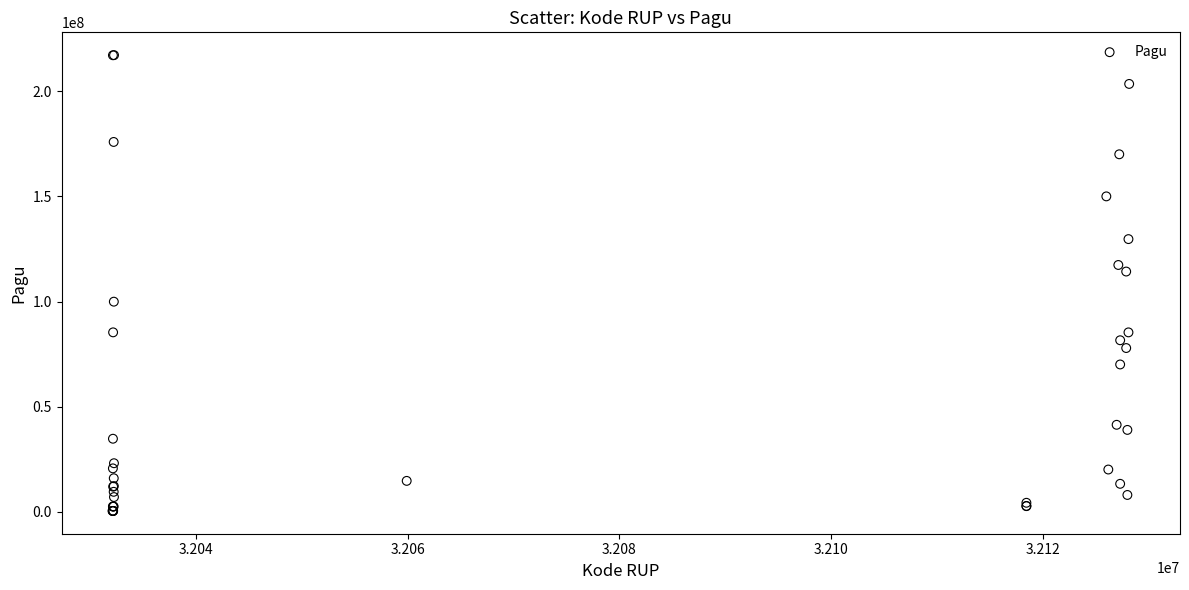

What Y value in the scatter plot is closest to 108830000?

114296000